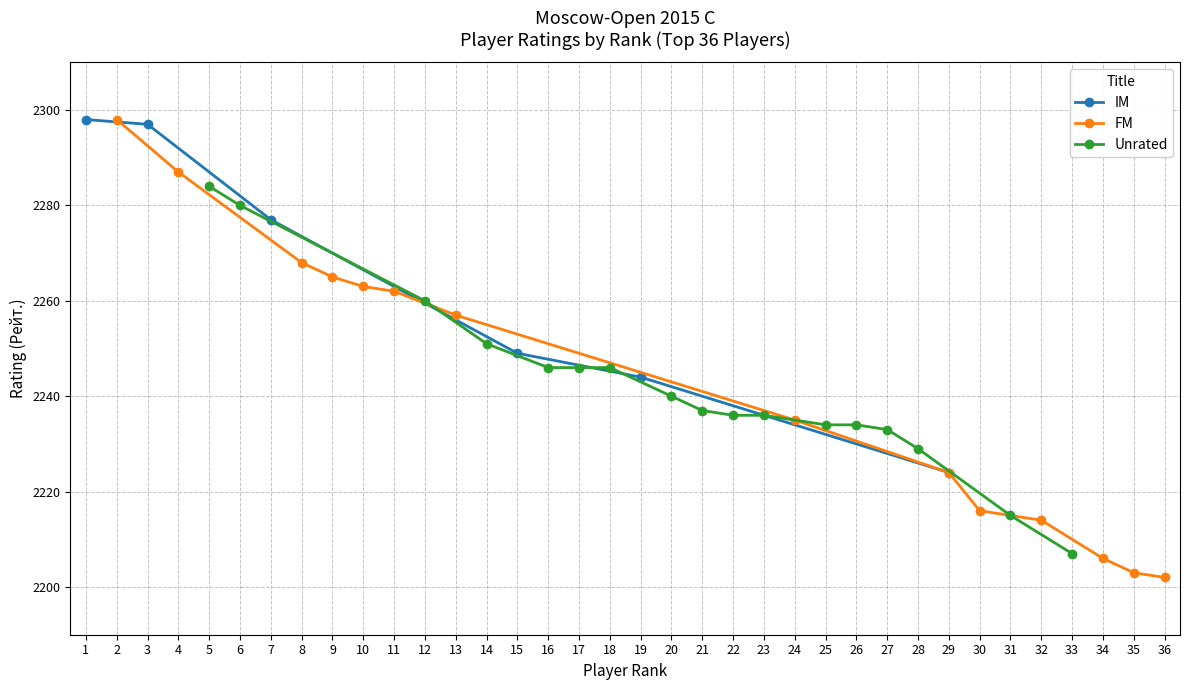

Between 6 and 13, which series saw the biggest shift?

FM